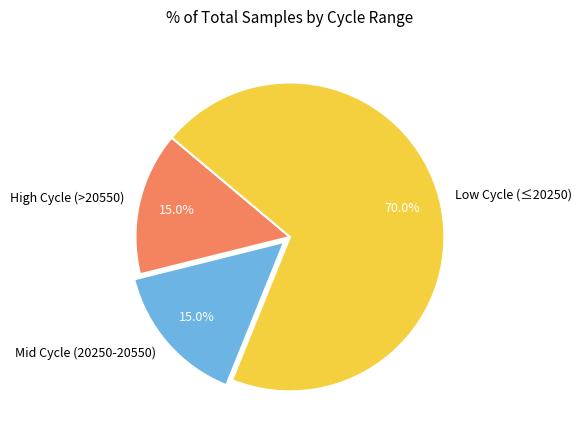

What is the largest slice in the pie chart?

Low Cycle (≤20250)